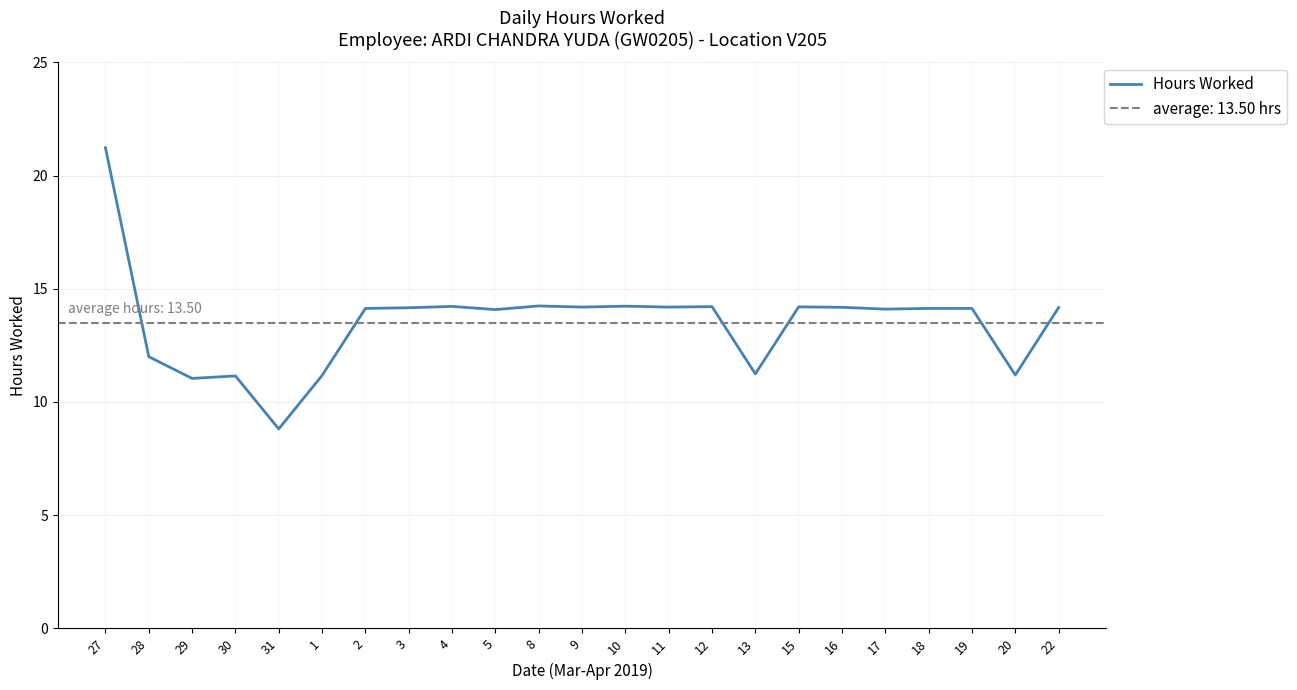

What is the greatest value displayed?

21.2